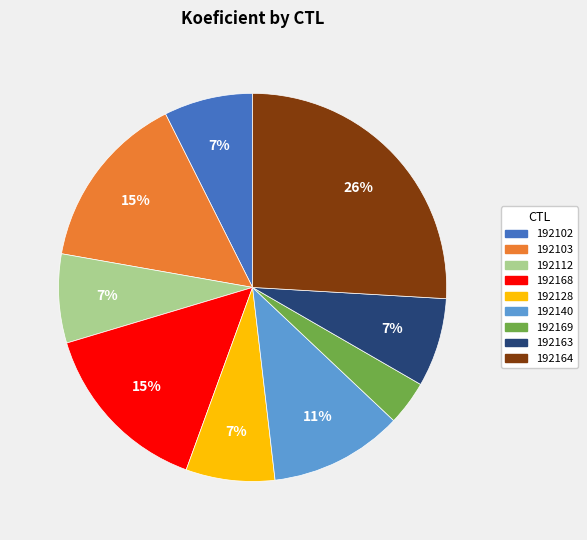

Which has a higher value, 192103 or 192128?

192103